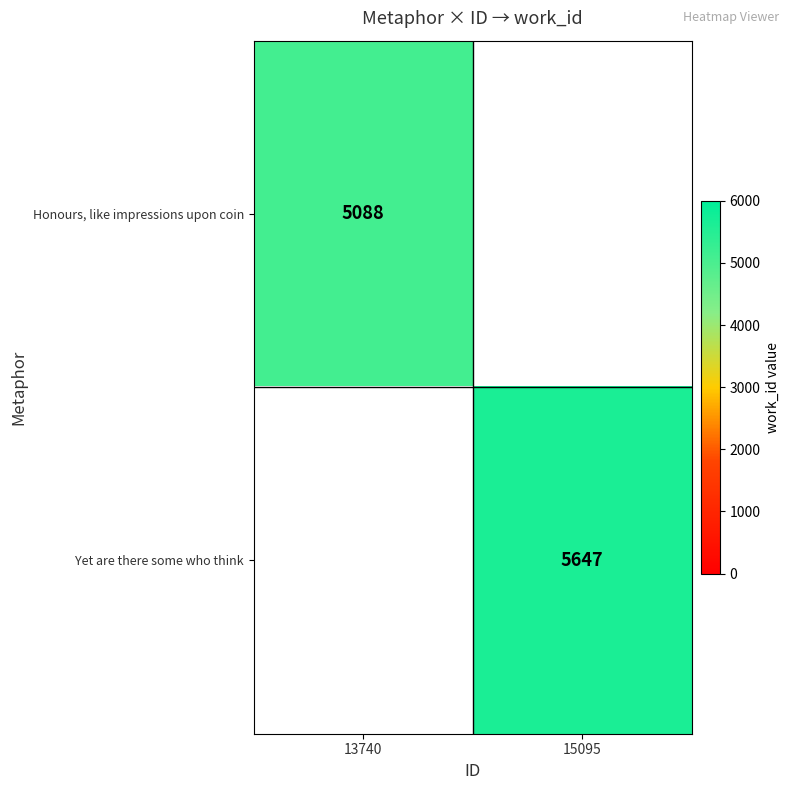

Which category has the highest value across all series?

15095